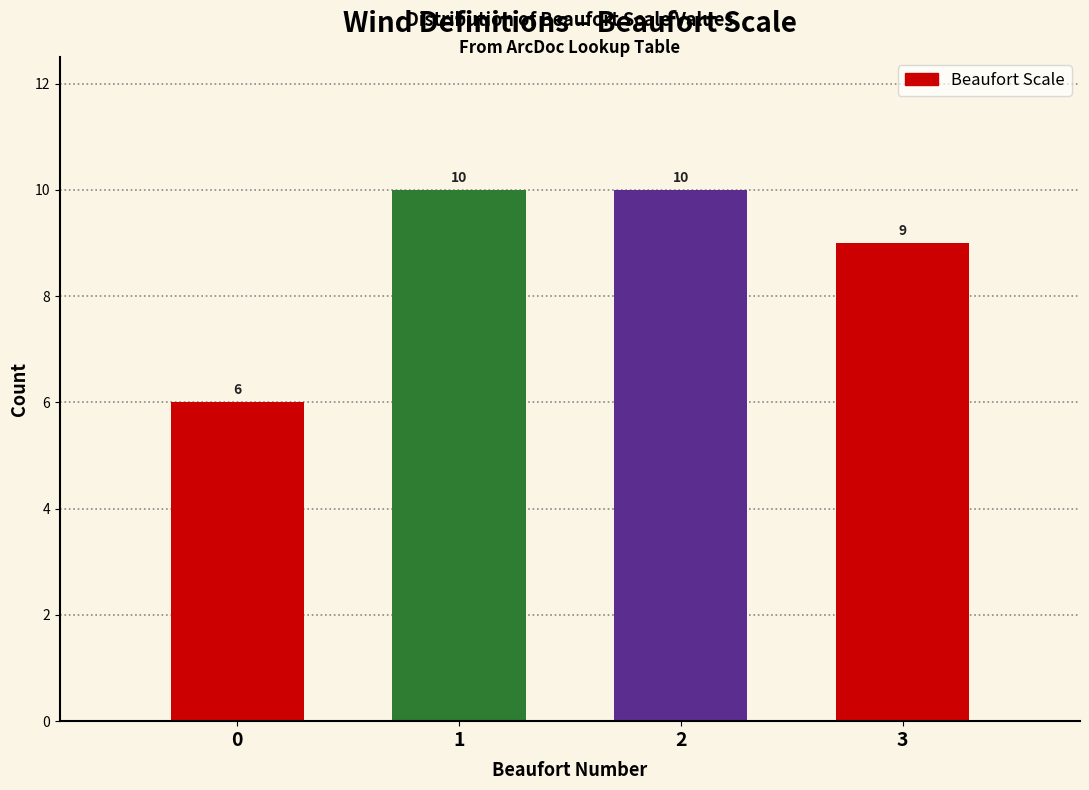

Reading left to right, extract all data points from this chart.

0=6	1=10	2=10	3=9